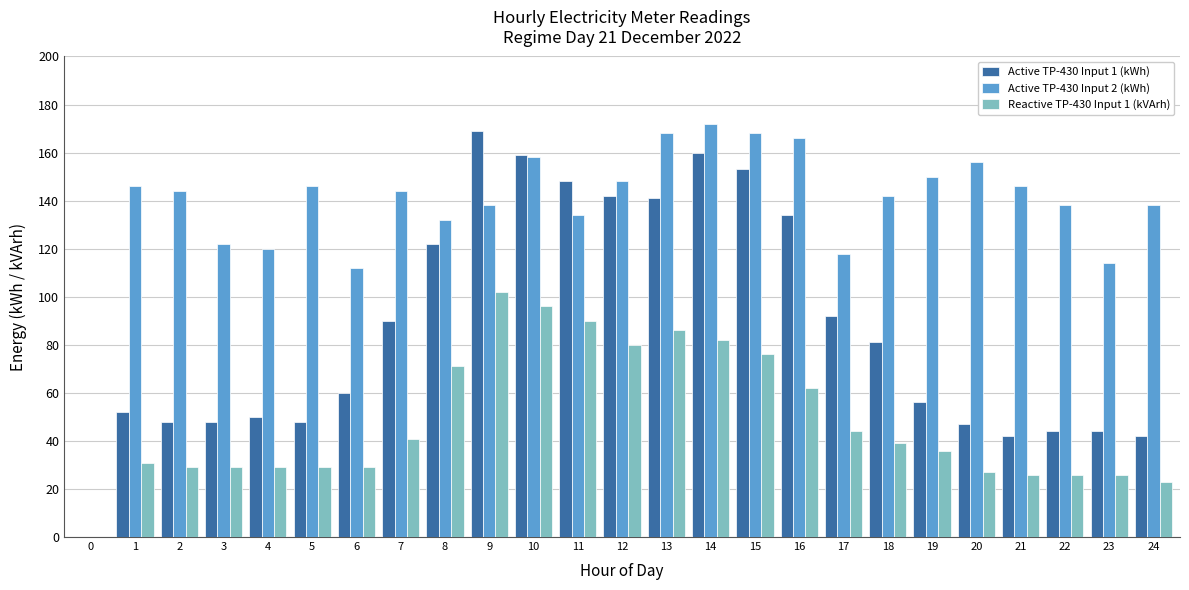

How many positive values does the Active TP-430 Input 2 (kWh) series have?

24